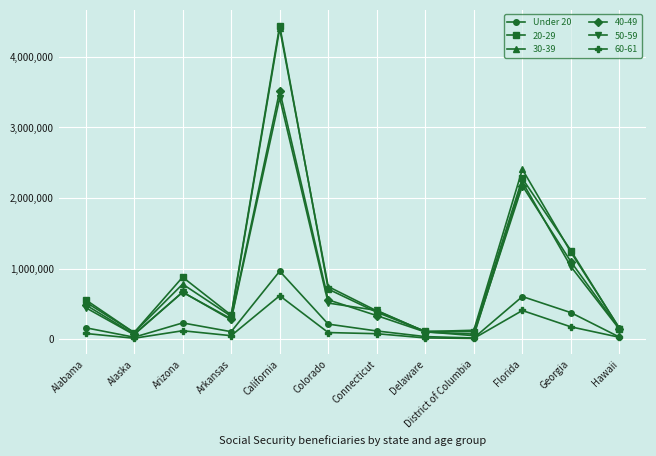

True or false: 50-59 has more than 1 interior local peaks.

True